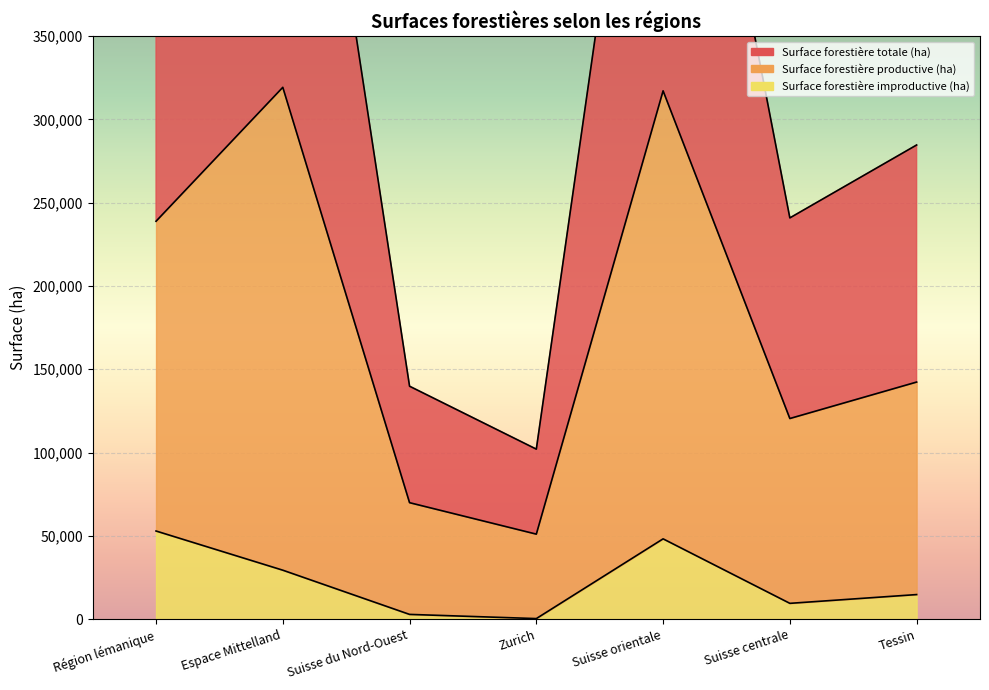

At which category does the chart reach its peak across all series?

Espace Mittelland